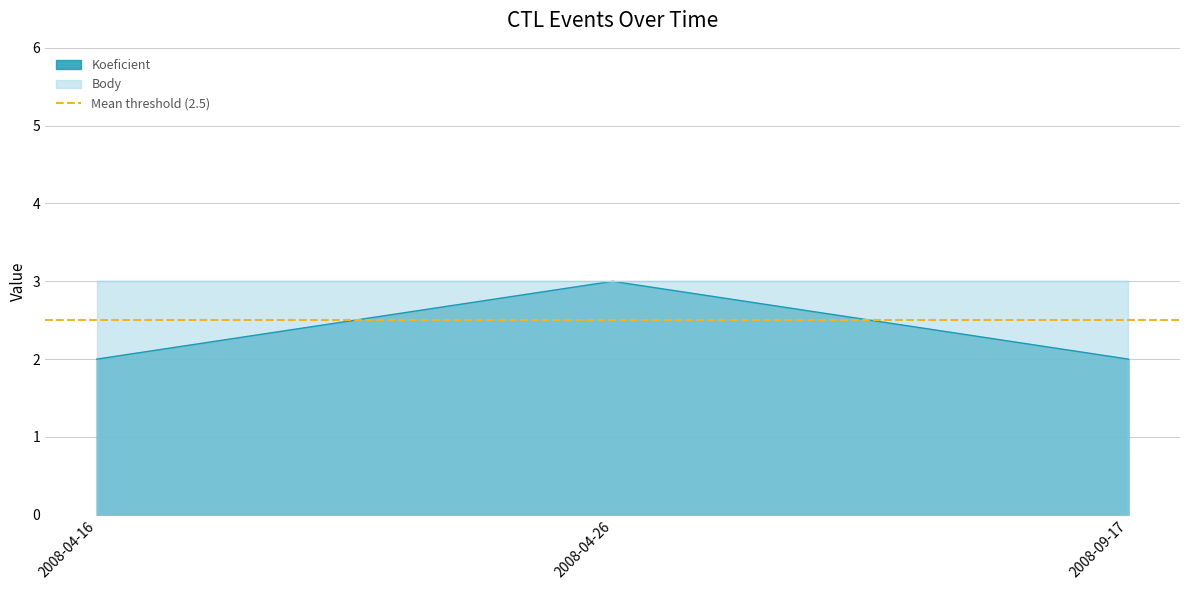

Reading right to left, list all the values displayed in this chart.

2008-09-17=2	2008-04-26=3	2008-04-16=2